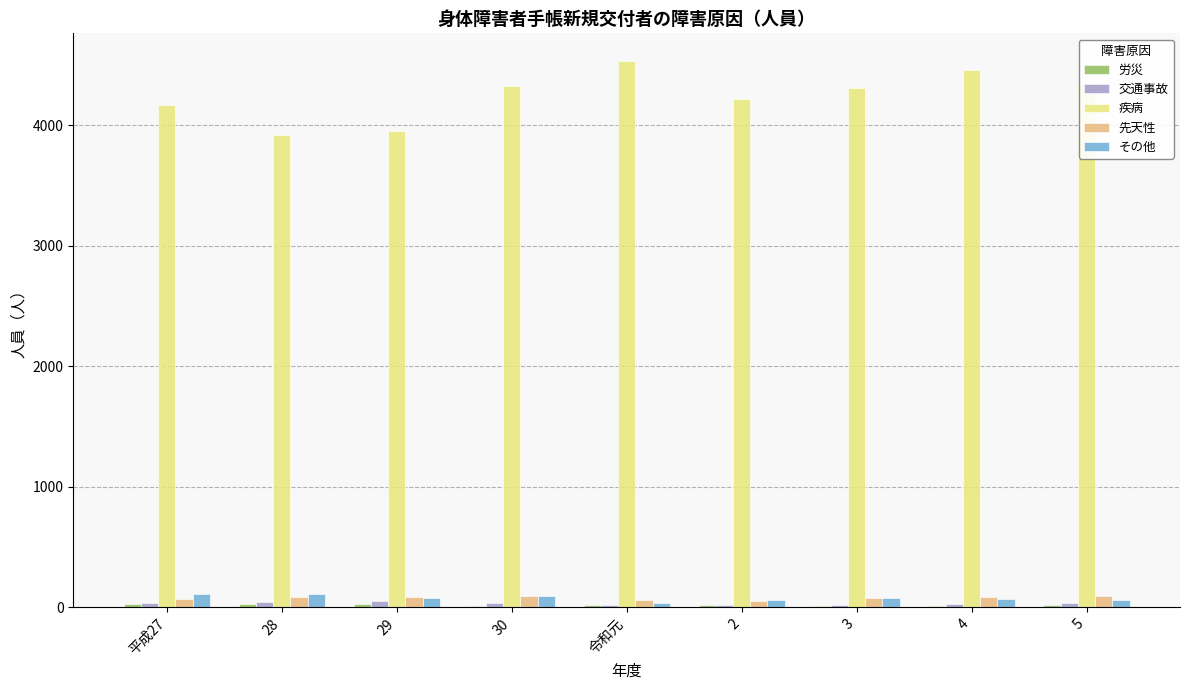

The value of 疾病 at 30 is 6912. True or false?

False